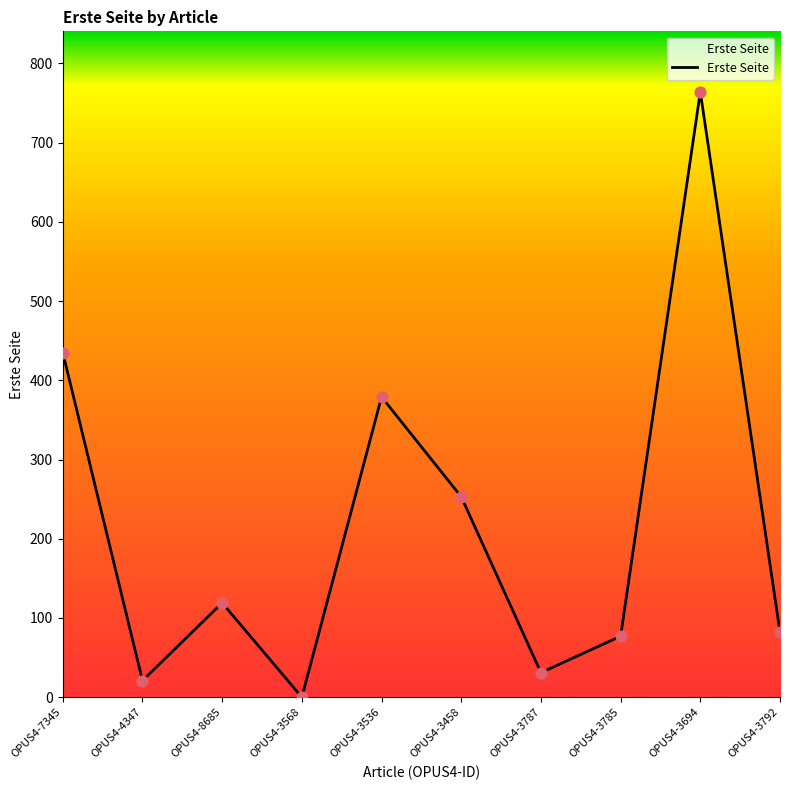

Between OPUS4-7345 and OPUS4-3568, which is larger?

OPUS4-7345